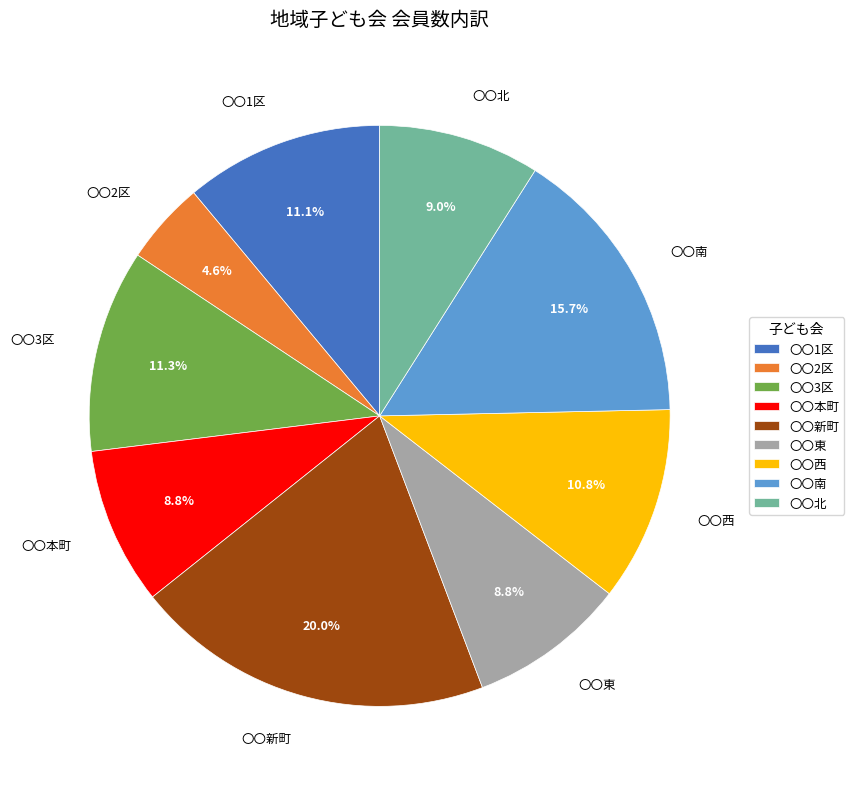

The 〇〇3区 slice represents 4% of the pie. True or false?

False